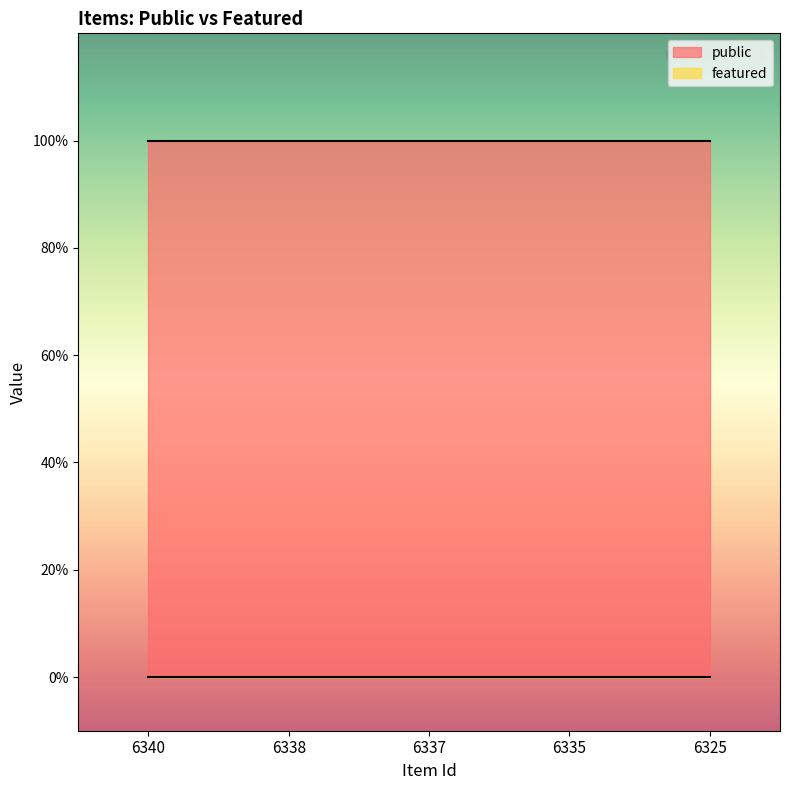

Reading right to left, extract all data points from this chart.

public: 6325=1	6335=1	6337=1	6338=1	6340=1
featured: 6325=0	6335=0	6337=0	6338=0	6340=0